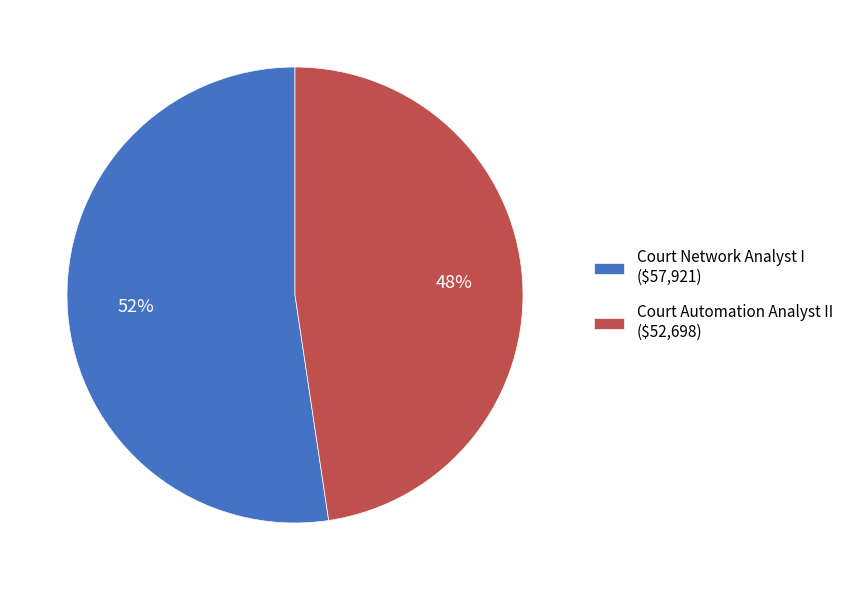

To the nearest percent, what is the average slice percentage?

50%